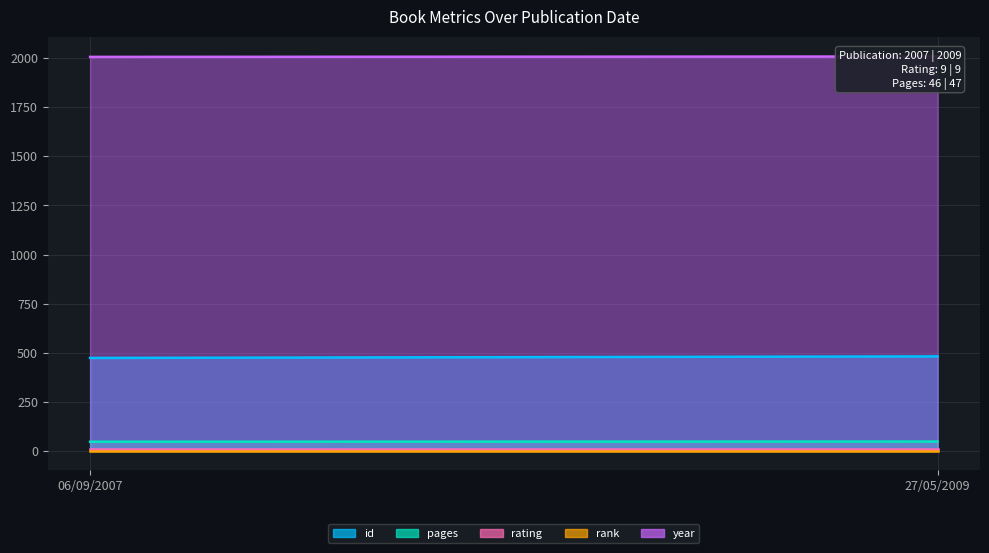

Rank the series by their maximum value, from highest to lowest.

year, id, pages, rating, rank